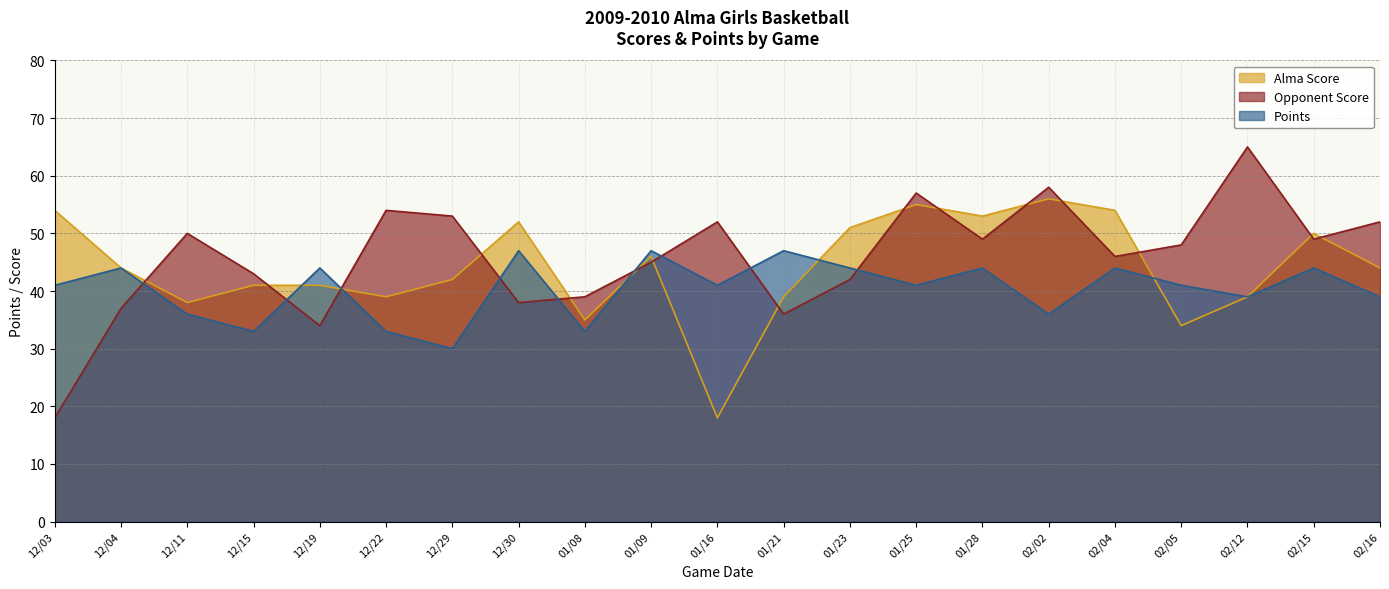

Between which two adjacent categories do Opponent Score and Points first intersect?

12/04 and 12/11